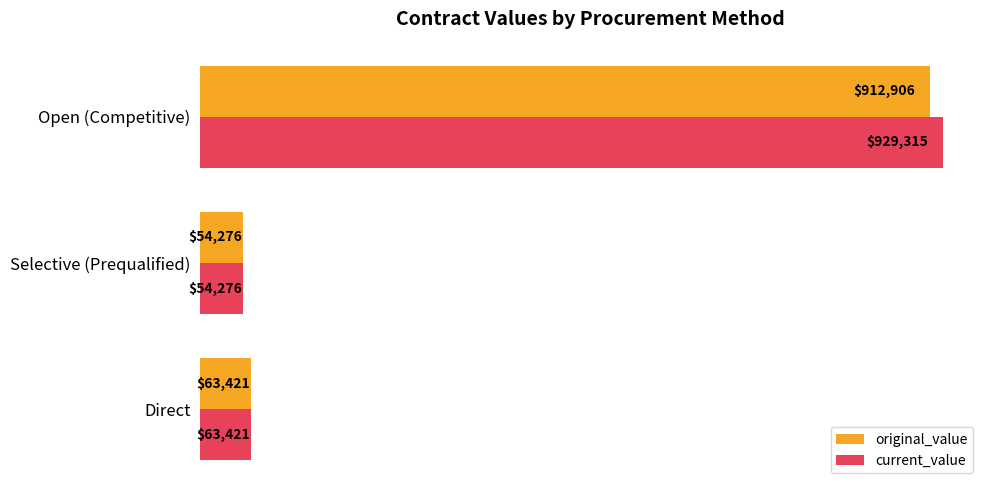

What are all the series names shown in the legend?

original_value, current_value